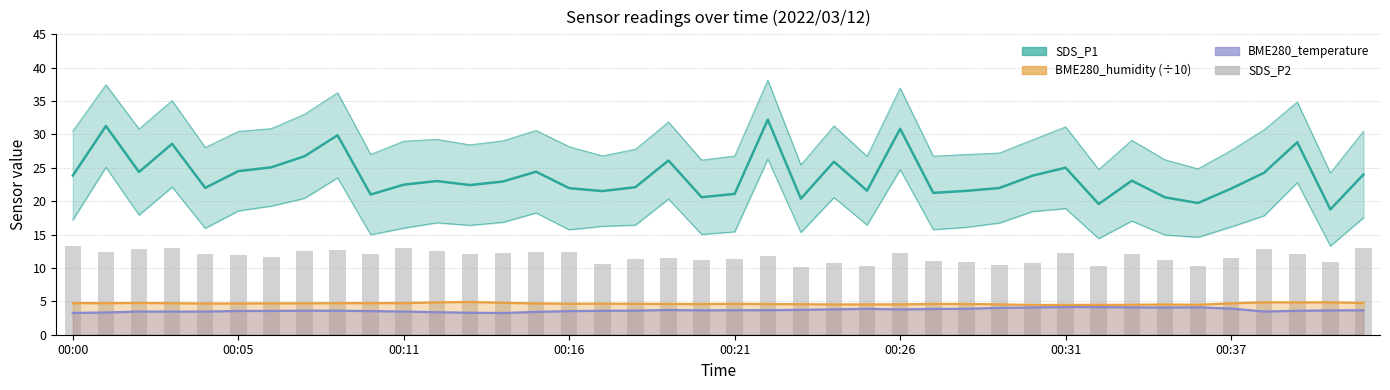

List the series in order of their peak value, lowest first.

BME280_temperature, BME280_humidity (÷10), SDS_P2, SDS_P1